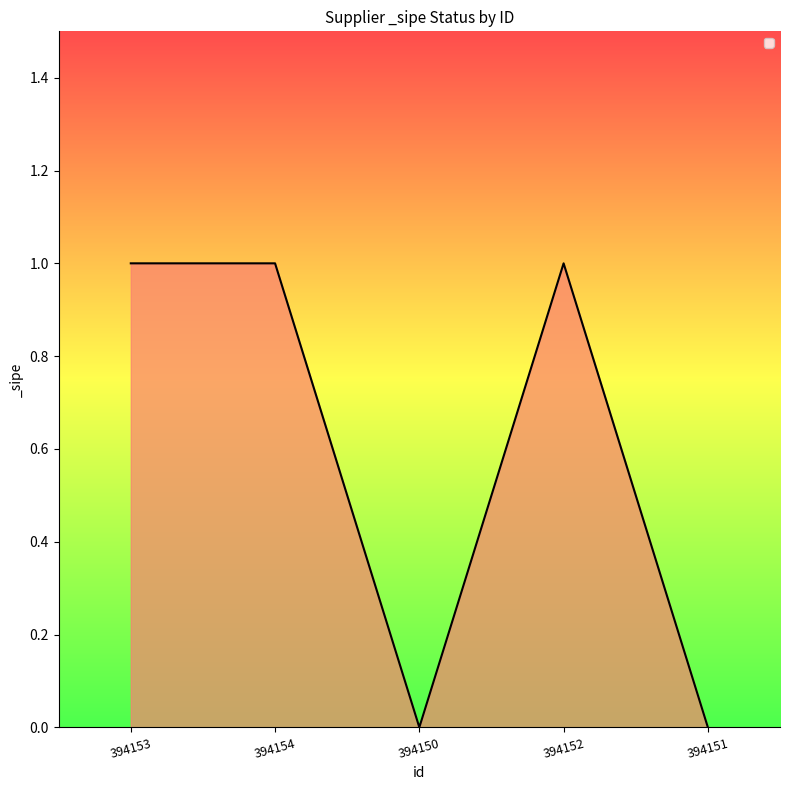

The chart shows a value of 2 at 394154. True or false?

False